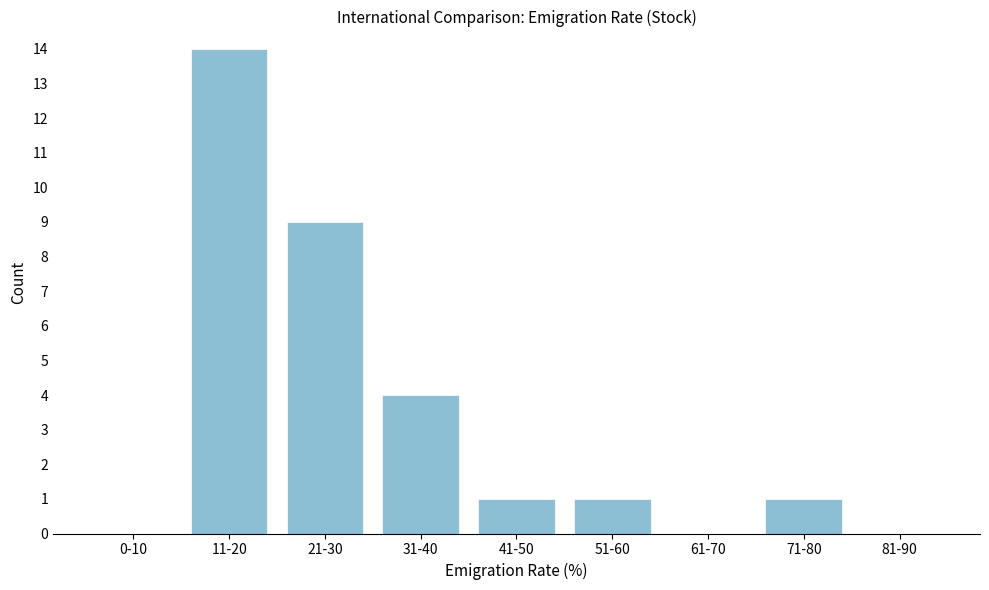

Reading left to right, what are all the values shown in this chart?

0-10=0	11-20=14	21-30=9	31-40=4	41-50=1	51-60=1	61-70=0	71-80=1	81-90=0